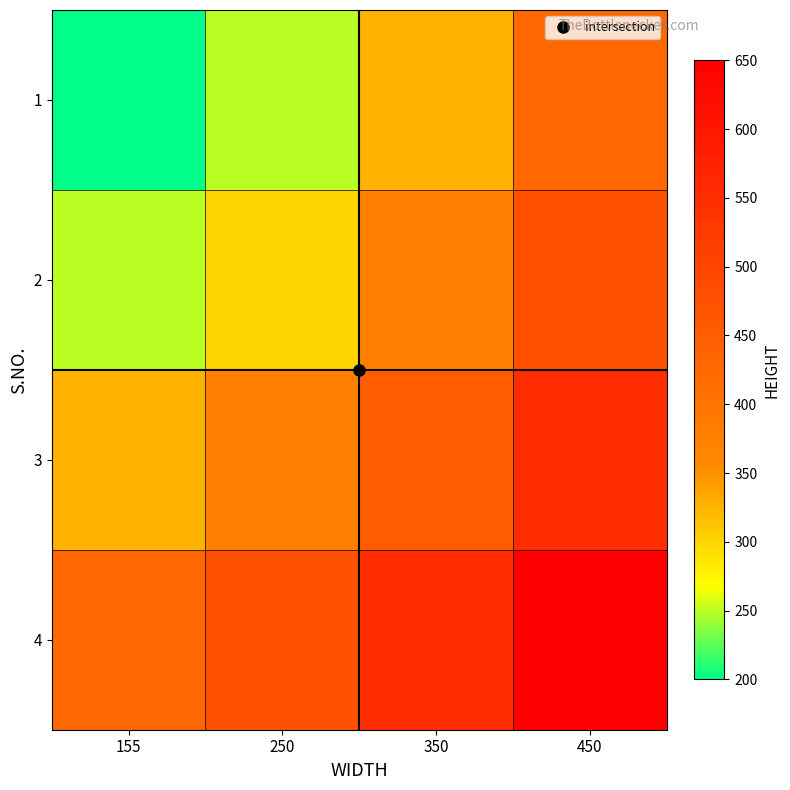

Reading left to right, extract all data points from this chart.

1: 155=200	250=250	350=325	450=425
2: 155=250	250=300	350=375	450=475
3: 155=325	250=375	350=450	450=550
4: 155=425	250=475	350=550	450=650